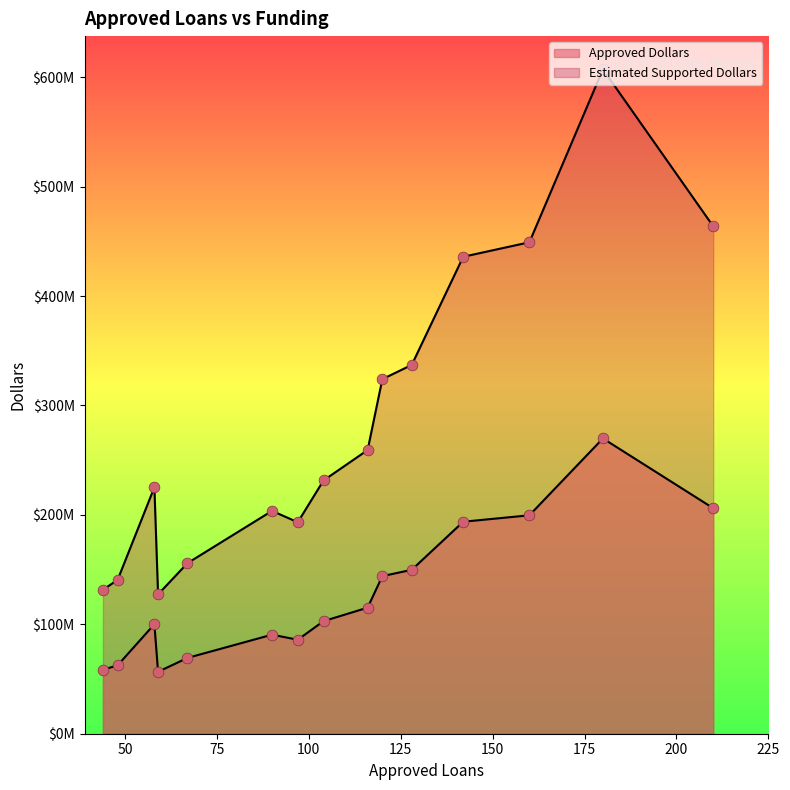

Which series reaches the minimum Y coordinate?

Approved Dollars